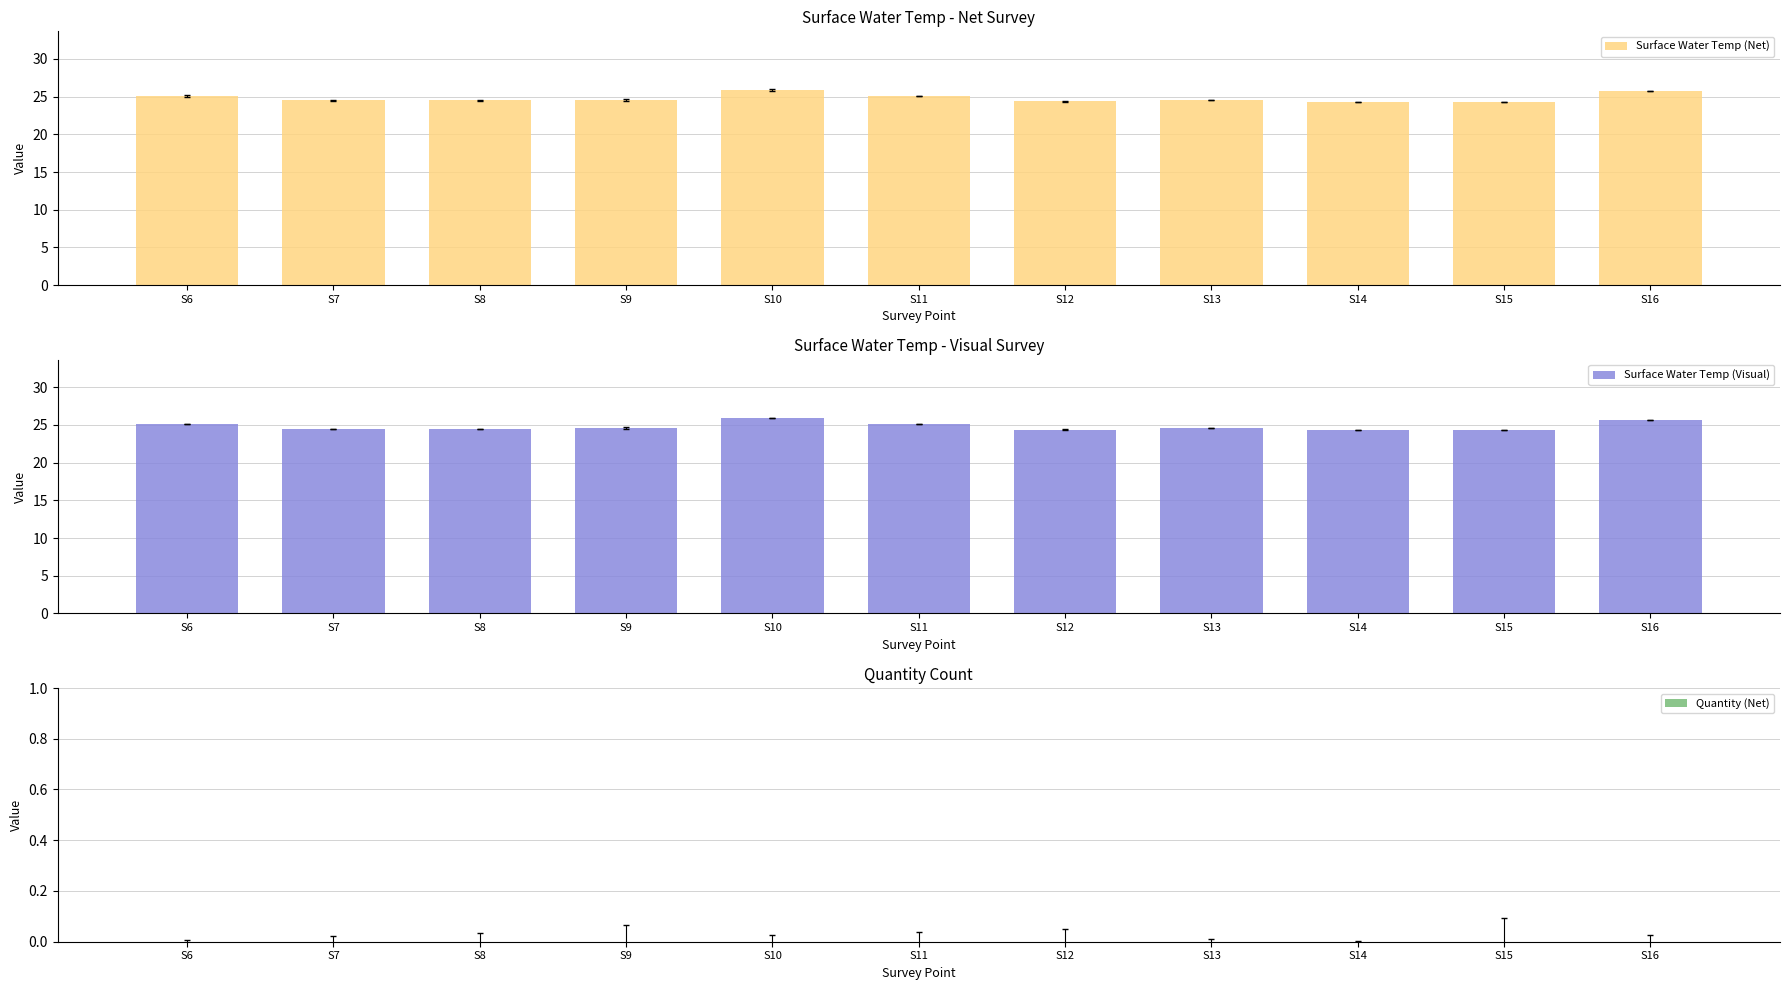

The value of Surface Water Temp (Net) at S13 is 24.6. True or false?

True